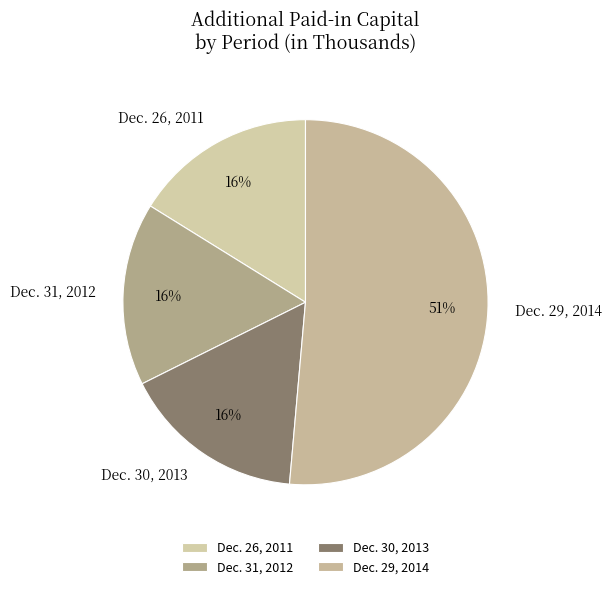

To the nearest percent, what percentage of the pie is Dec. 26, 2011?

16%